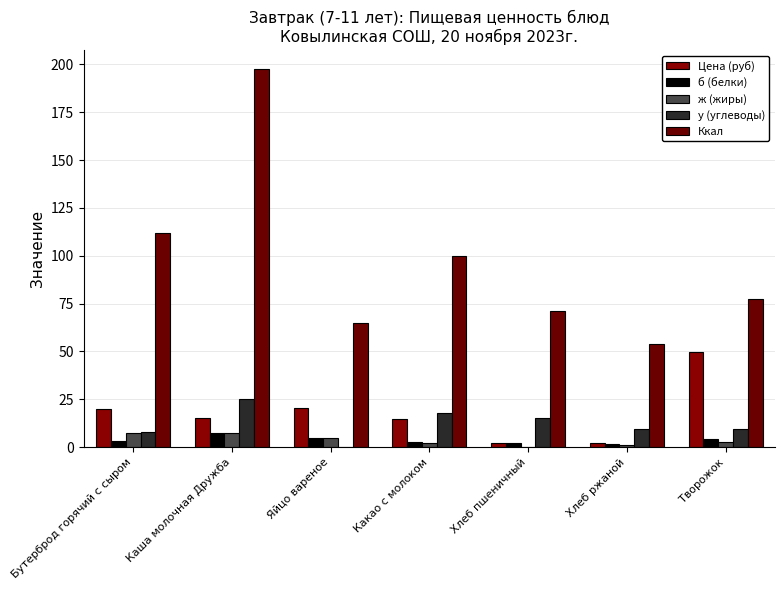

How many categories are shown in the chart?

7